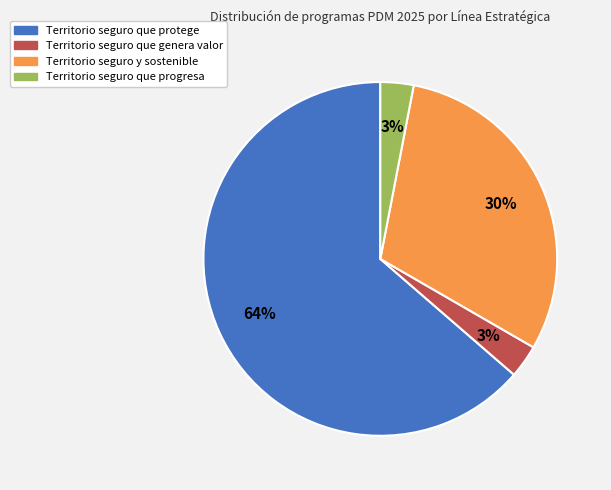

Which category has the biggest portion of the pie?

Territorio seguro que protege